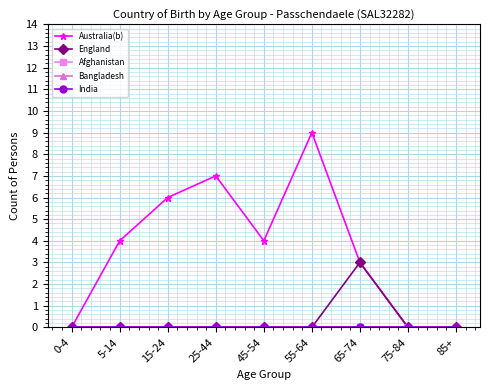

What is the difference between the second highest and minimum values in the Australia(b) series?

7